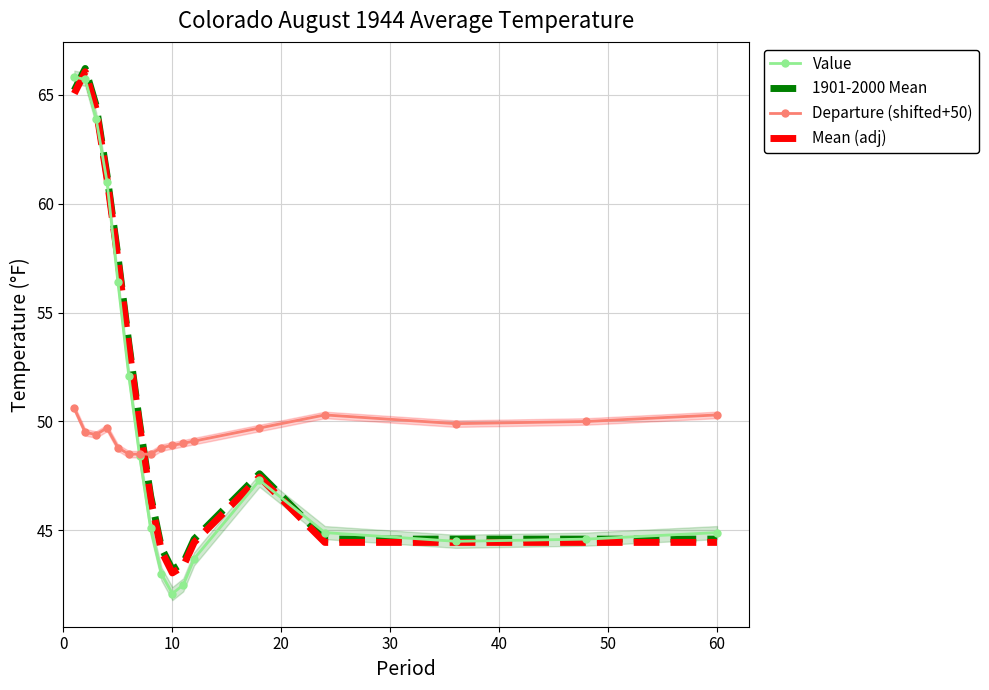

The Mean (adj) series shows 61.6 at 60. True or false?

False